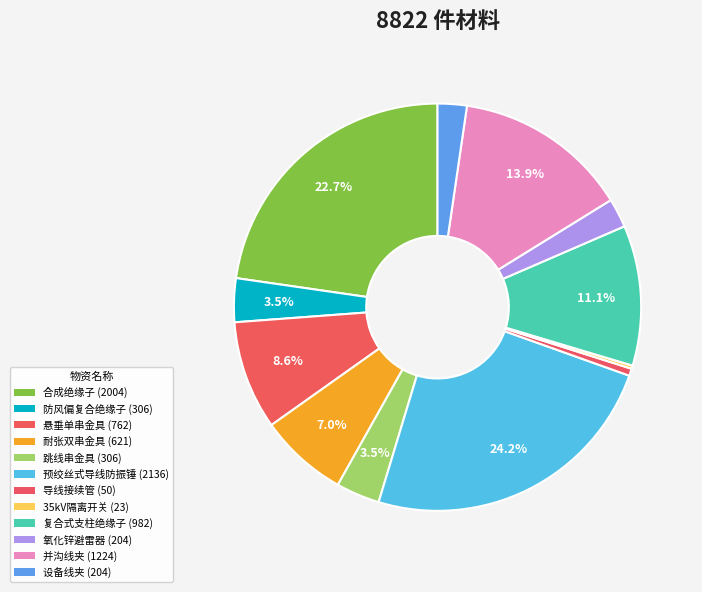

What is the ratio of the value at 跳线串金具 to the value at 35kV隔离开关?

13.3